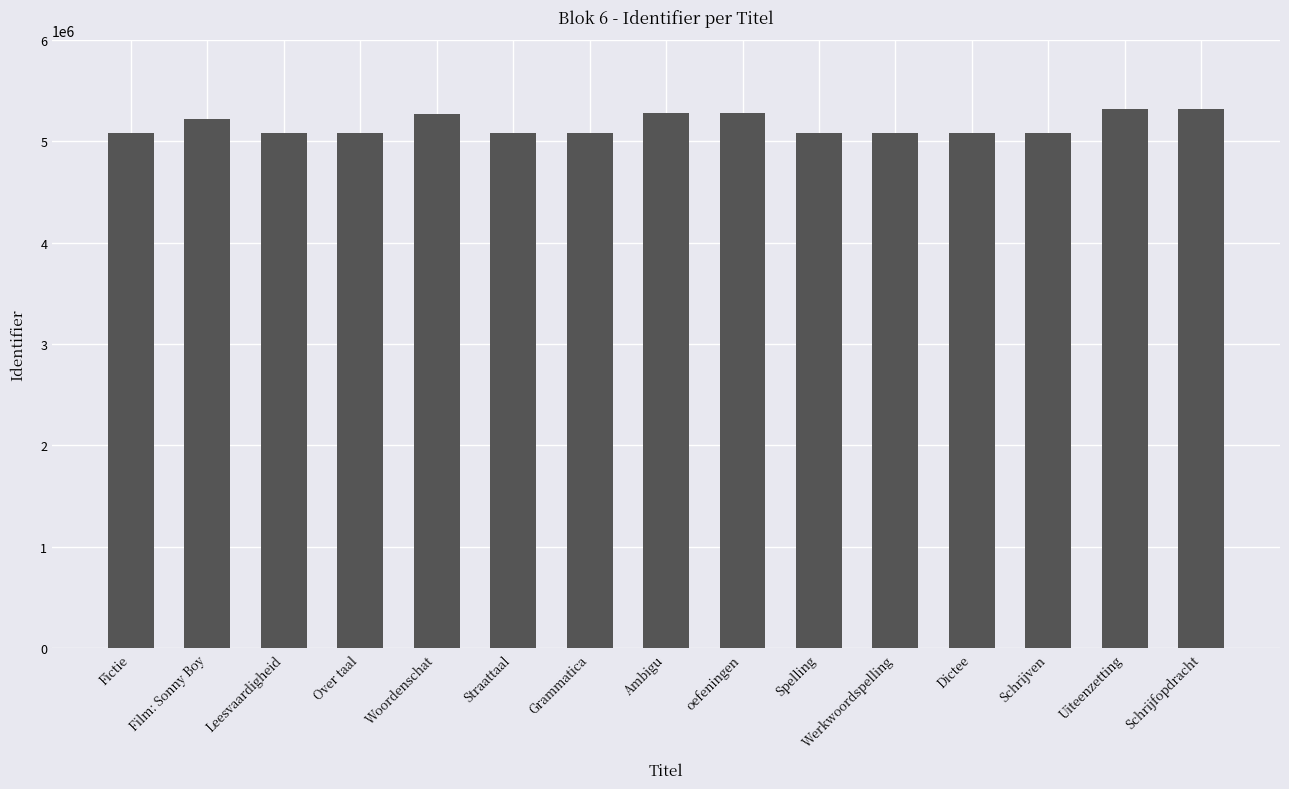

Approximately how many times larger is the value at Leesvaardigheid compared to Straattaal?

1.0